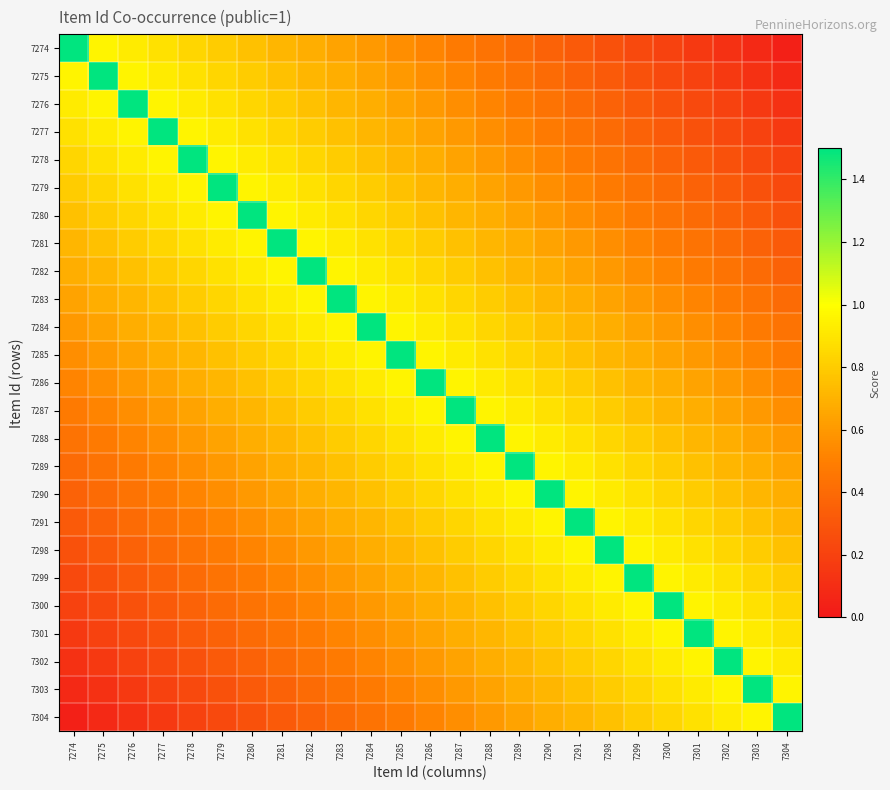

Rank the series at 7289 from lowest to highest value.

7274, 7275, 7276, 7277, 7278, 7279, 7280, 7304, 7281, 7303, 7282, 7302, 7283, 7301, 7284, 7300, 7285, 7299, 7286, 7298, 7287, 7291, 7288, 7290, 7289